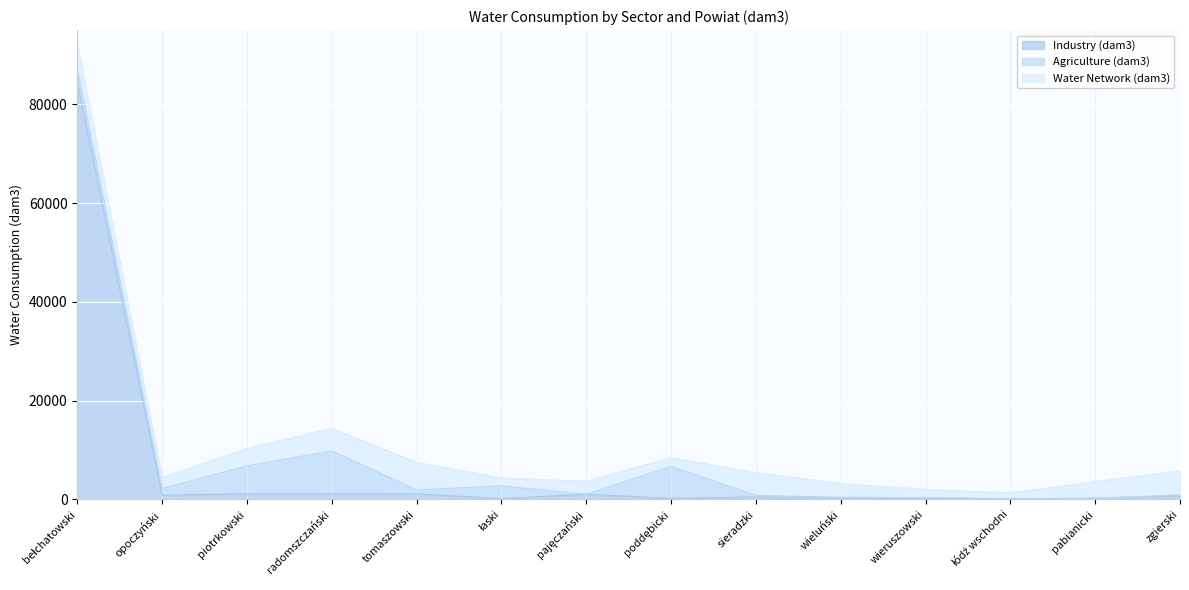

How many intersections are there between Water Network (dam3) and Agriculture (dam3)?

6